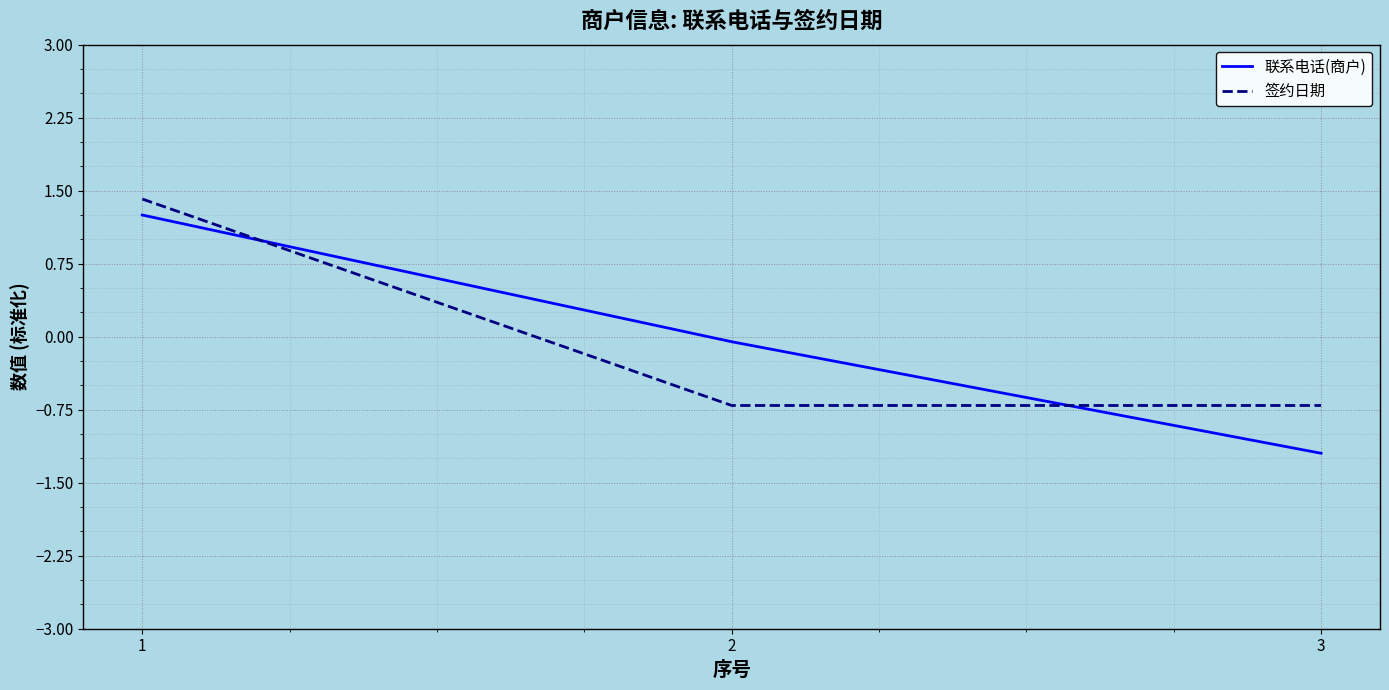

Which label corresponds to the smallest value in the chart?

3